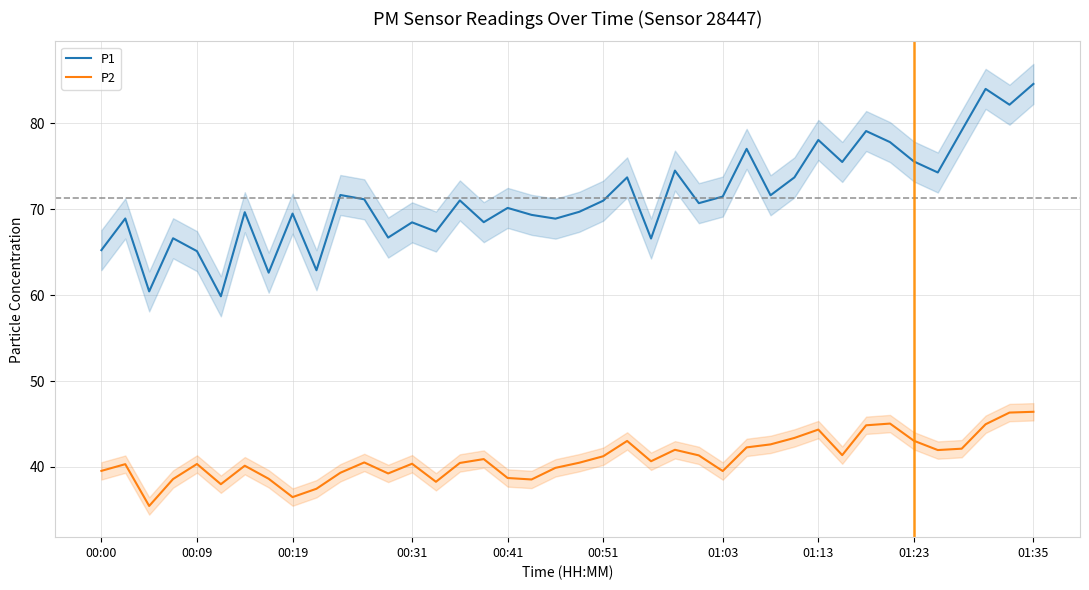

What is the lowest value of the P1 series?

59.9